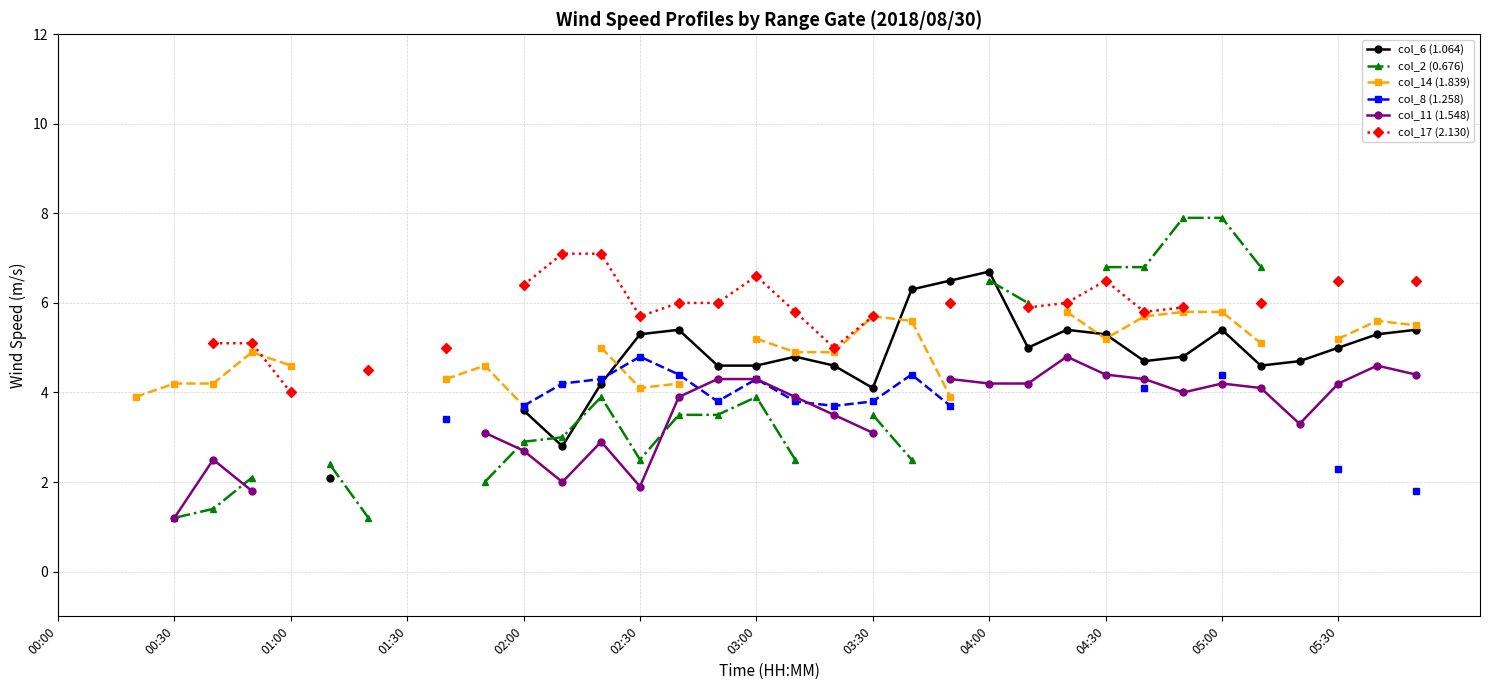

What are all the series names shown in the legend?

col_6 (1.064), col_2 (0.676), col_14 (1.839), col_8 (1.258), col_11 (1.548), col_17 (2.130)